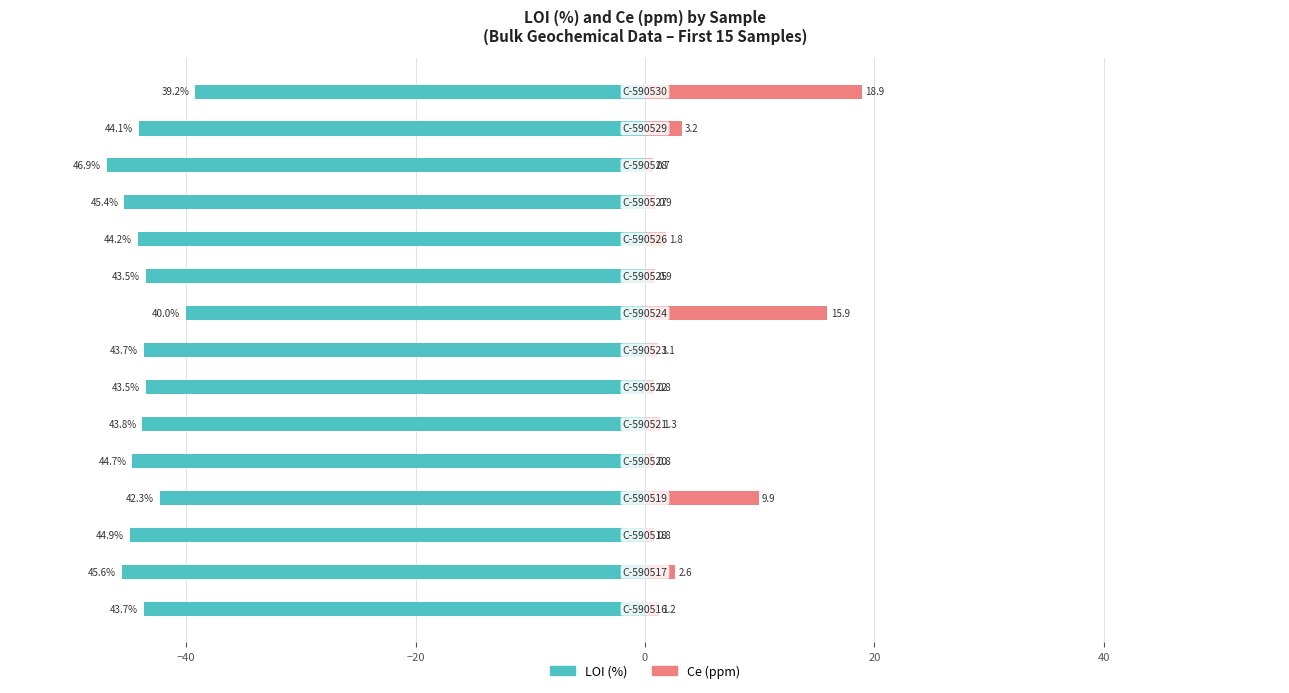

True or false: LOI (%) has a value of -58.7 at 9.

False